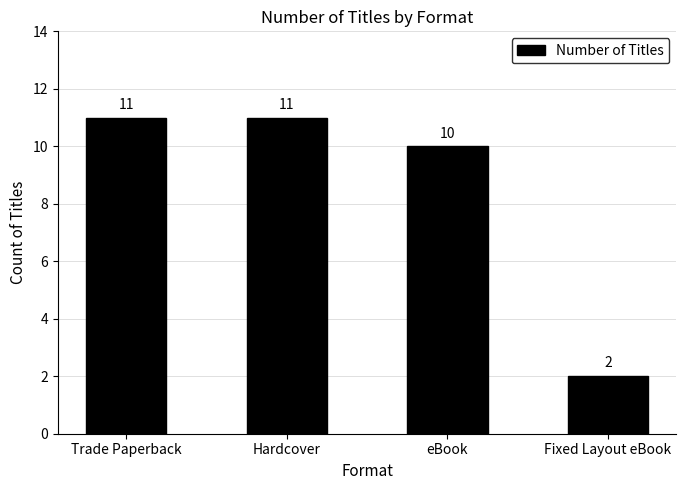

What is the difference between the values at Fixed Layout eBook and Hardcover?

9